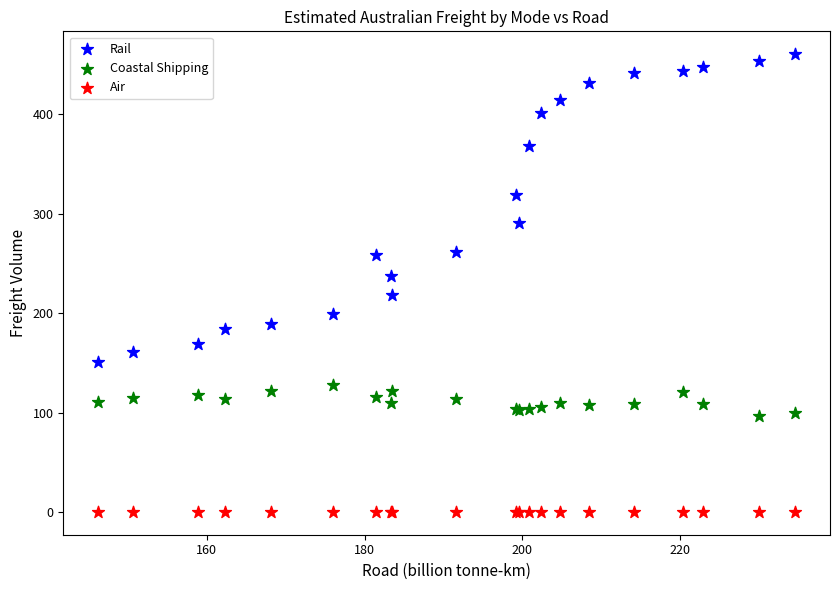

What are all the series names shown in the legend?

Rail, Coastal Shipping, Air